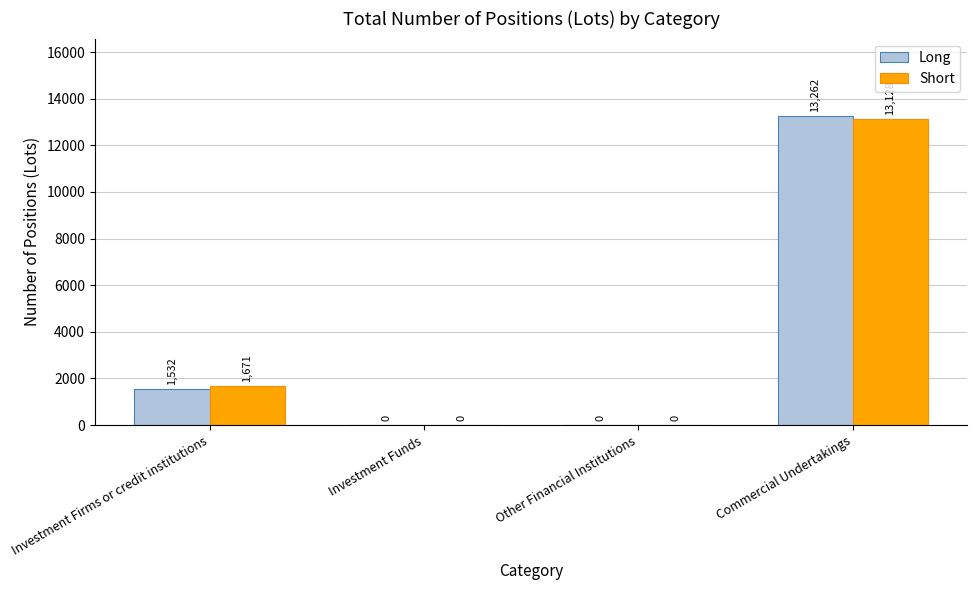

Which series changed the most between Other Financial Institutions and Commercial Undertakings?

Long